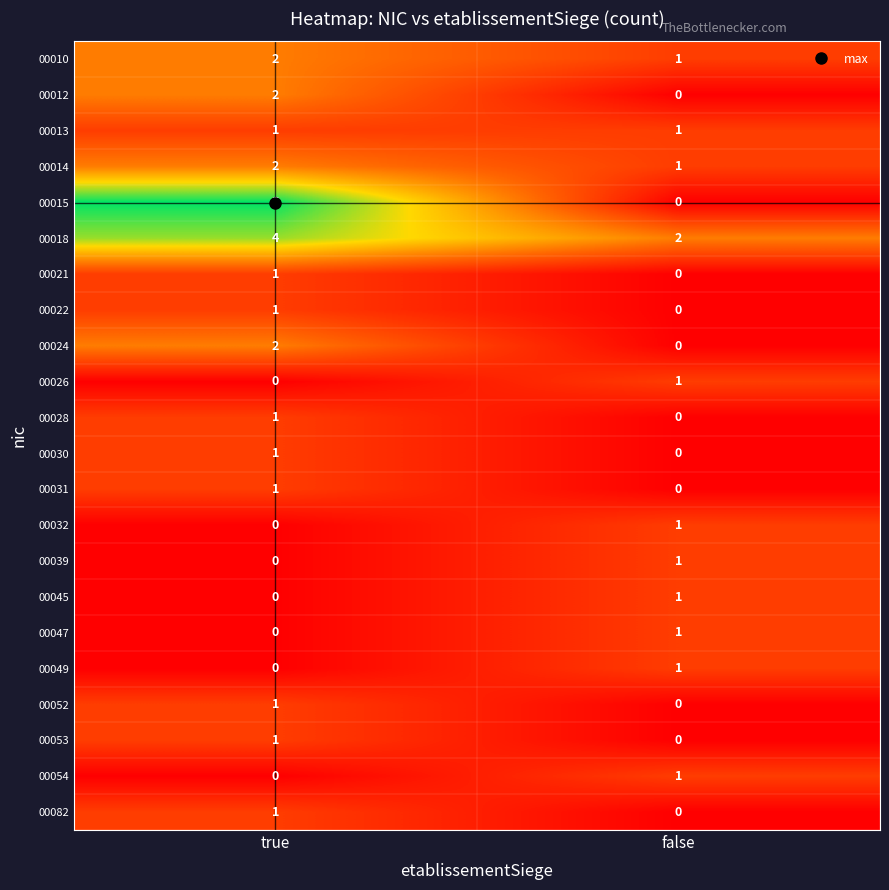

Where is 00021 nearest to the value 0?

false